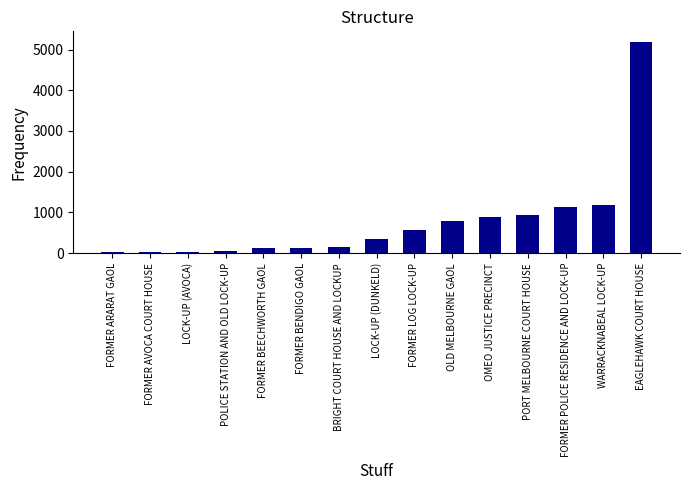

What is the maximum value shown in the chart?

5187